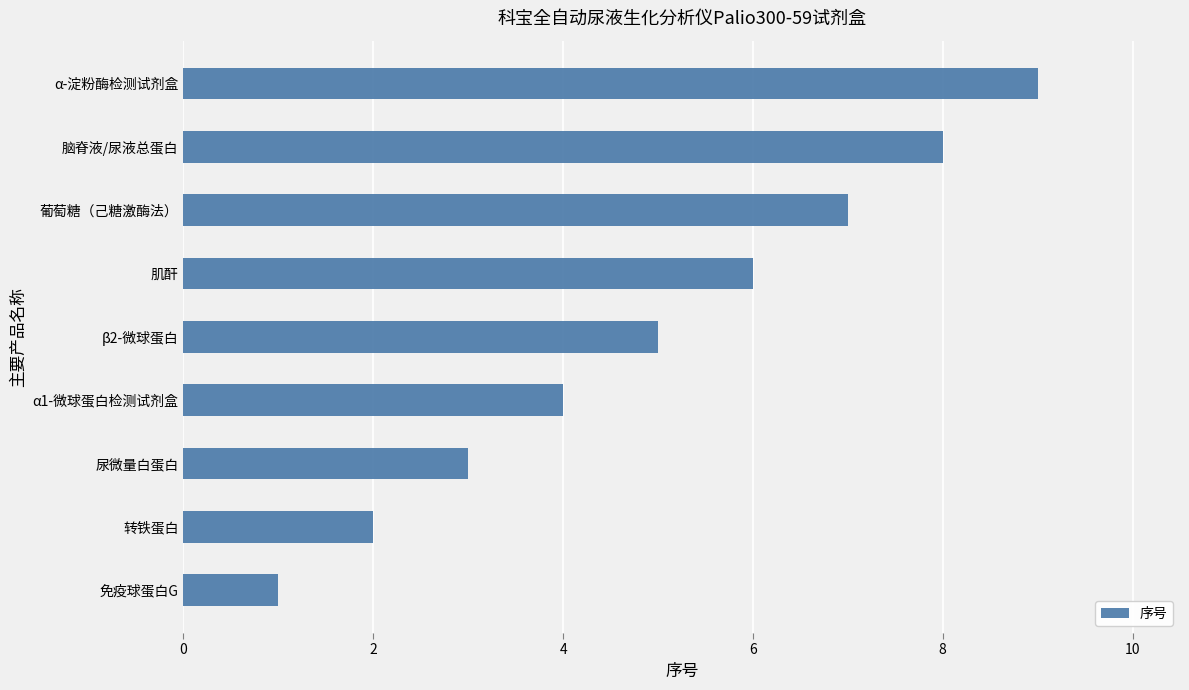

List the labels in order of value, largest first.

α-淀粉酶检测试剂盒, 脑脊液/尿液总蛋白, 葡萄糖（己糖激酶法）, 肌酐, β2-微球蛋白, α1-微球蛋白检测试剂盒, 尿微量白蛋白, 转铁蛋白, 免疫球蛋白G